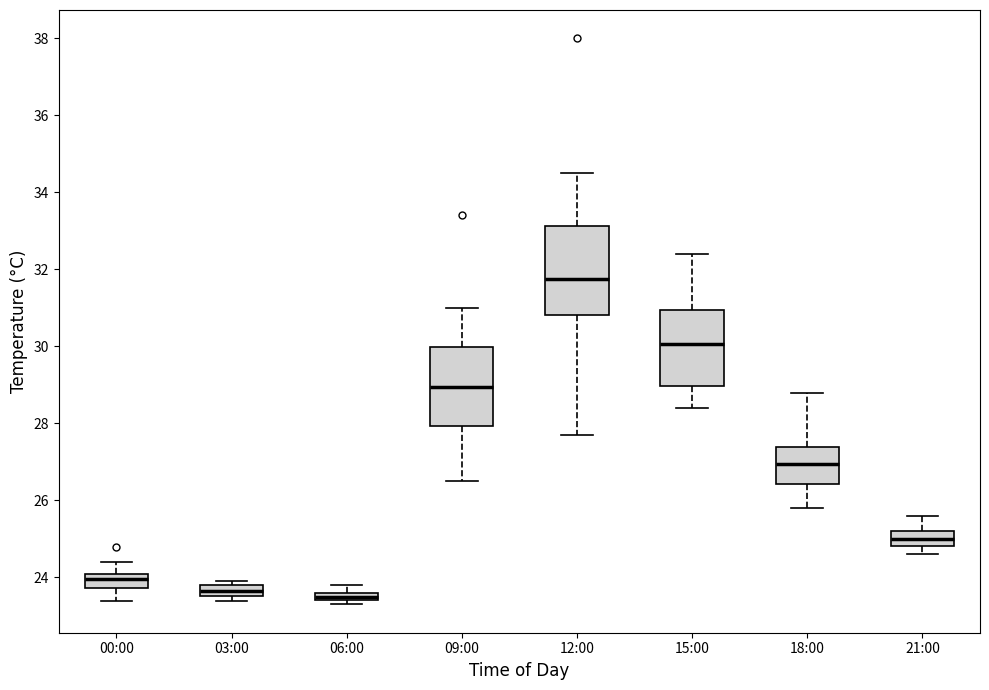

Which box's median line is the highest?

12:00